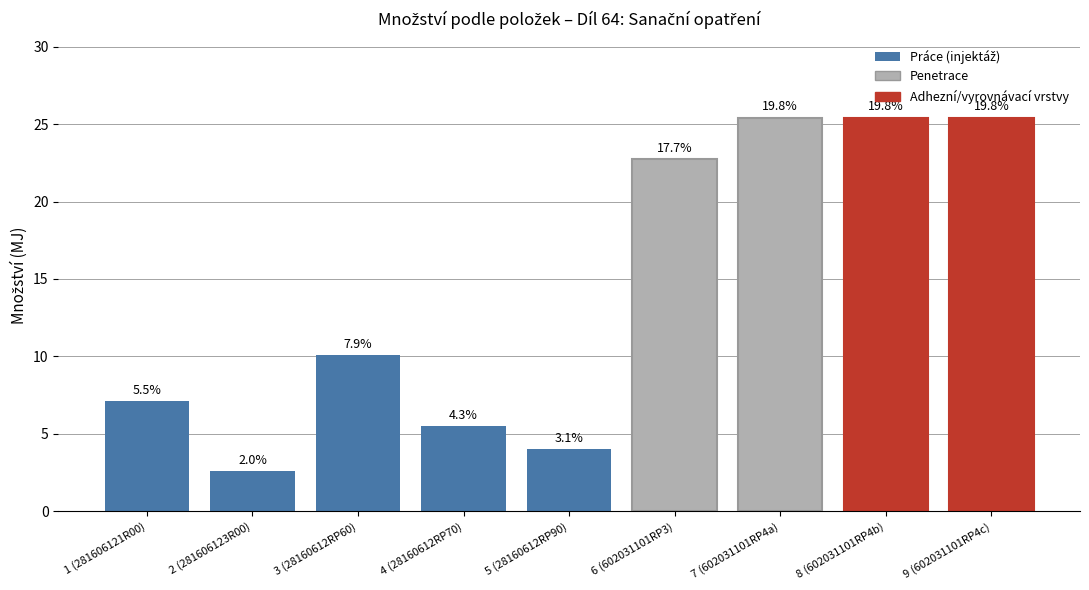

Is it true that the value at POL1_9 is 25.4?

True